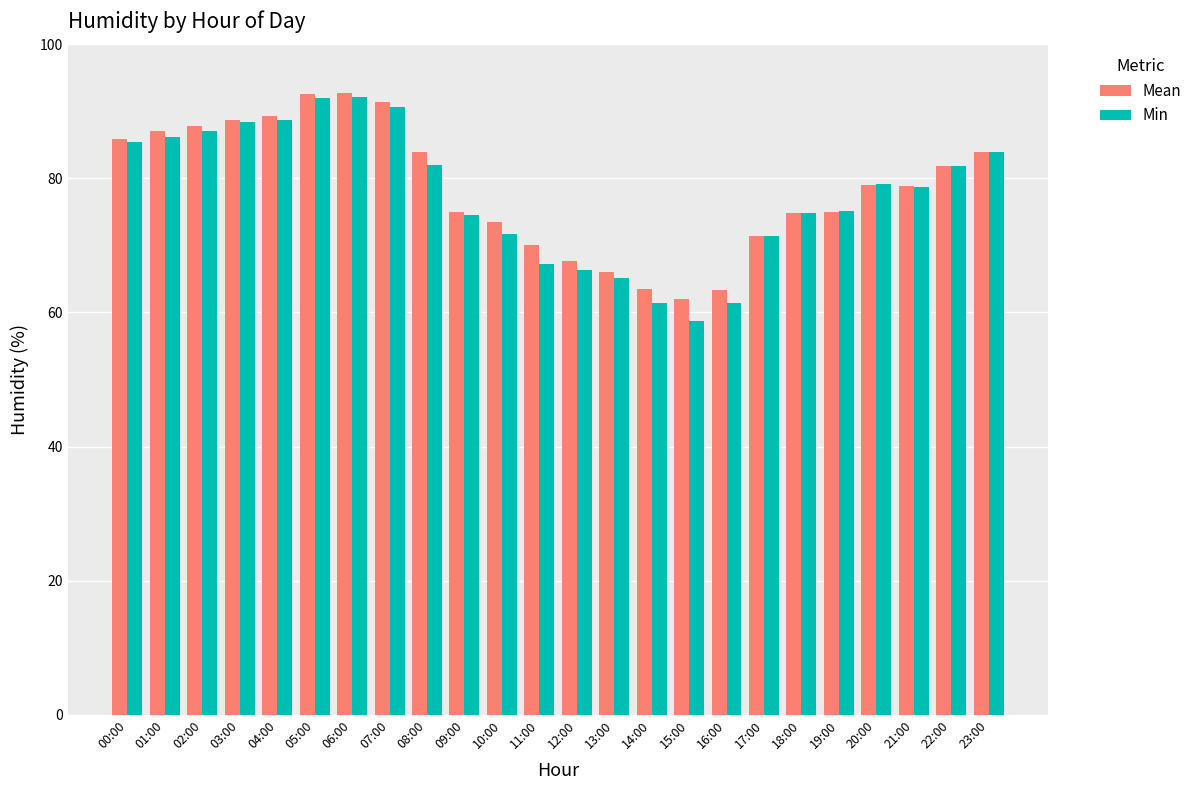

Is the value of Min at 17:00 greater than the value of Mean at 19:00?

No